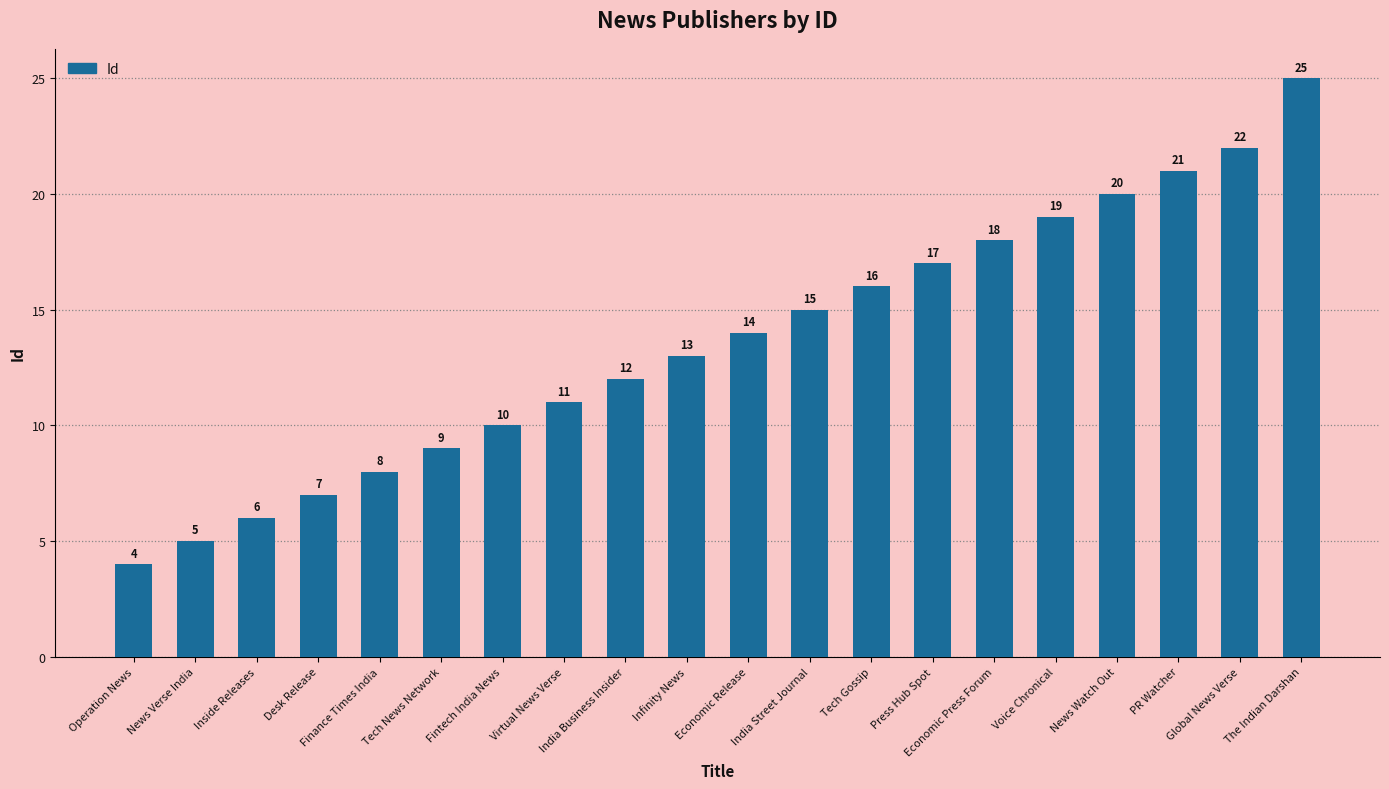

Reading right to left, transcribe all the data shown in this chart.

25	22	21	20	19	18	17	16	15	14	13	12	11	10	9	8	7	6	5	4